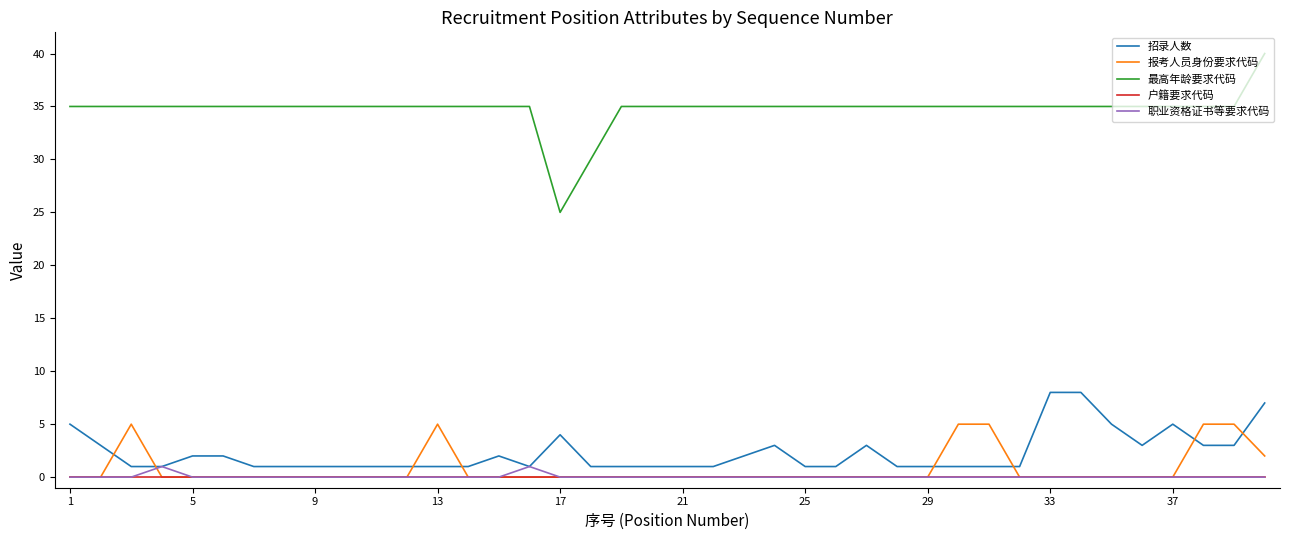

True or false: 职业资格证书等要求代码 and 最高年龄要求代码 intersect in this chart.

False